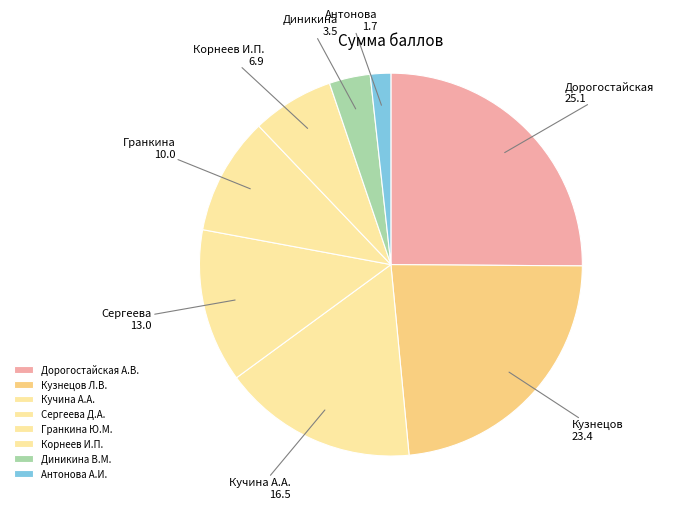

Combined, what portion of the pie is Кучина А.А. and Сергеева Д.А.?

29.4%